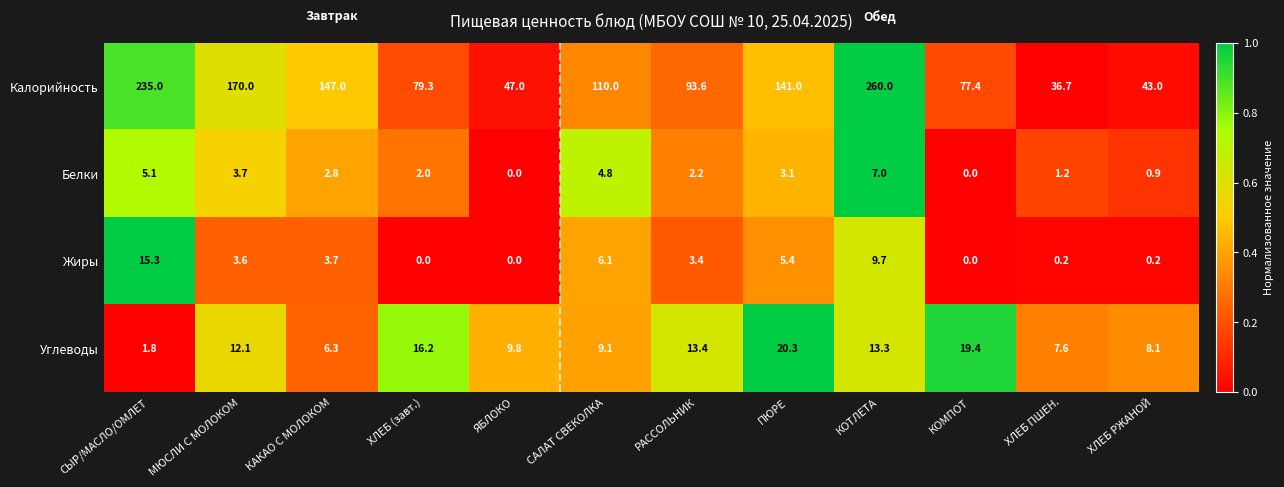

What is the spread (max minus min) of values at КОМПОТ?

77.4